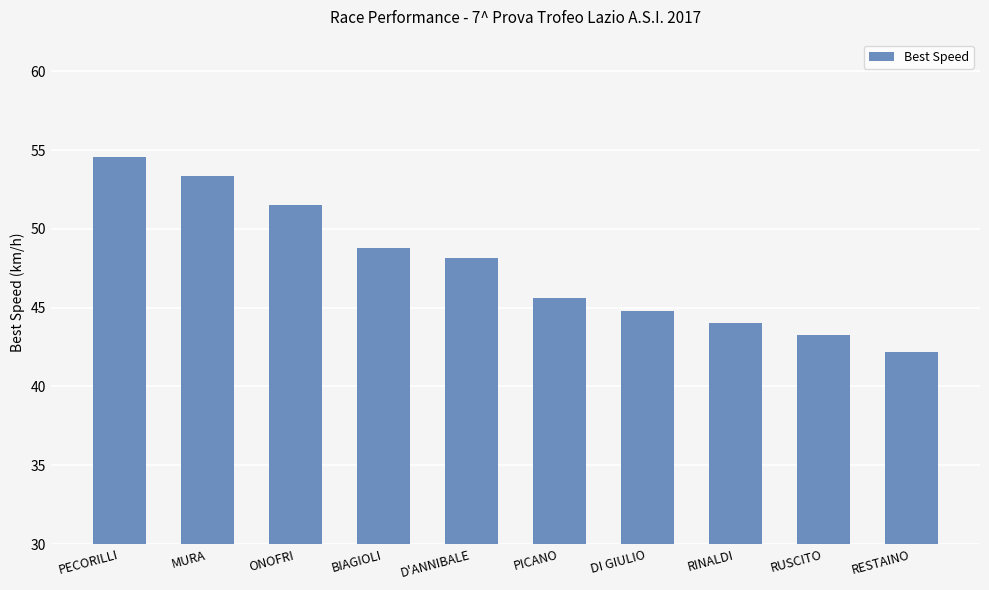

Is it true that the value at MURA is 83.3?

False